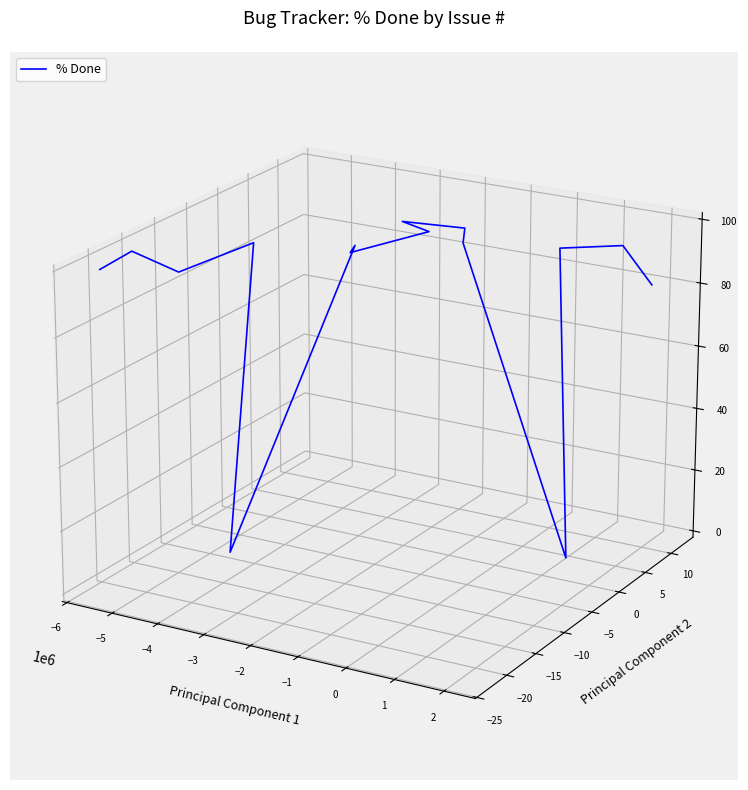

Which label corresponds to the smallest value in the chart?

11